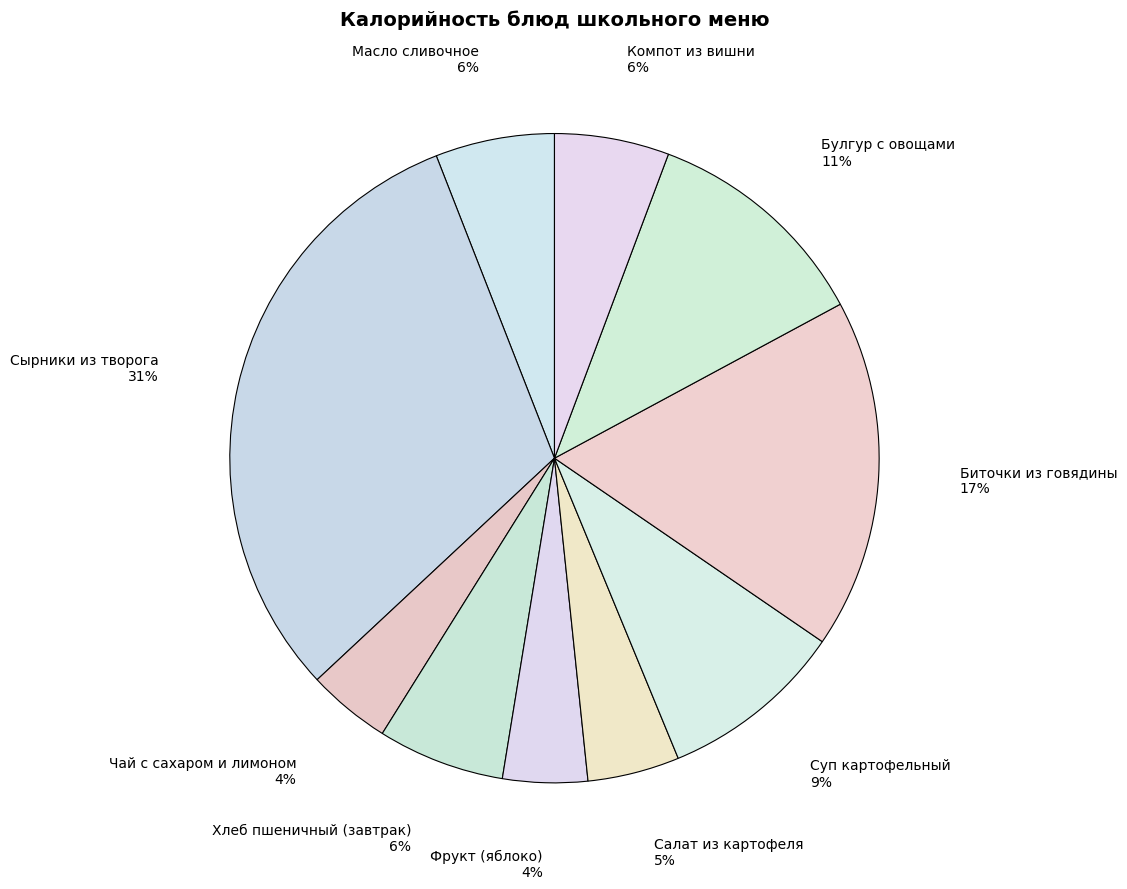

Does any single category account for the majority?

No